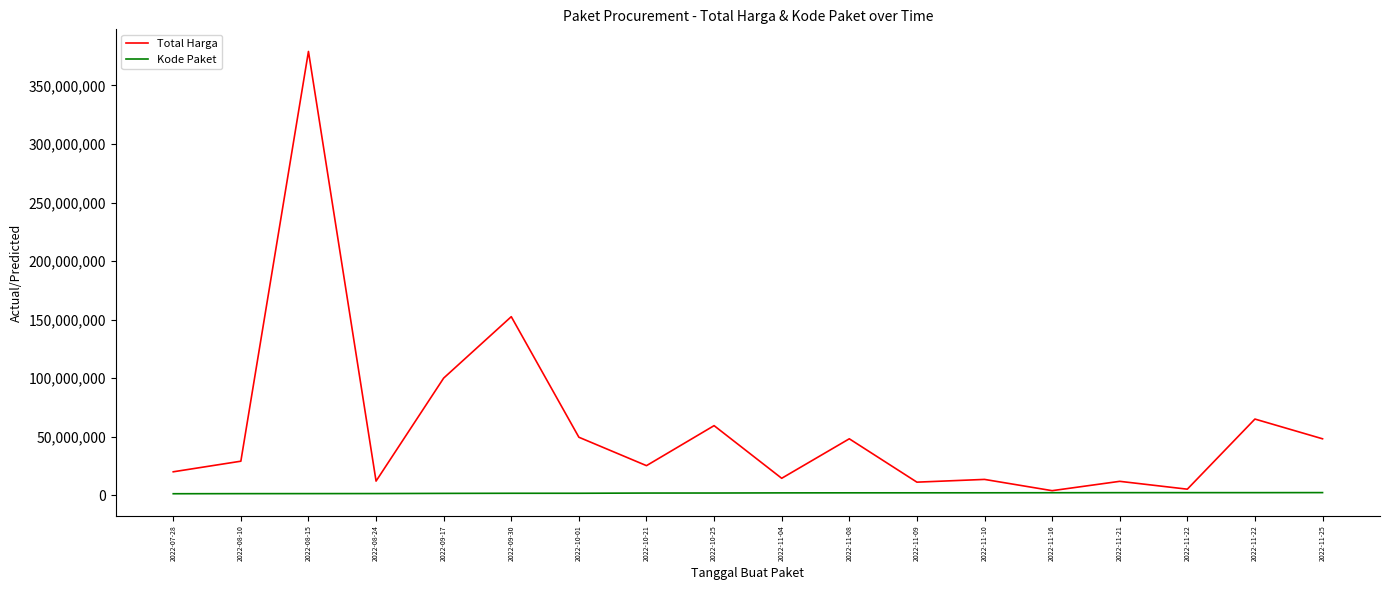

Is the value of Total Harga at 2022-07-28 greater than the value of Kode Paket at 2022-08-10?

Yes